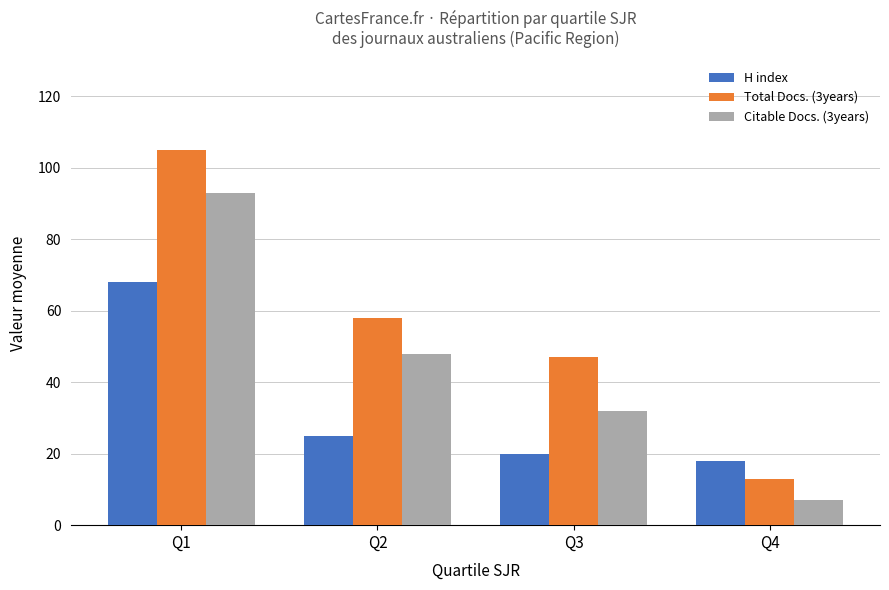

At which category is the sum across all series the highest?

Q1